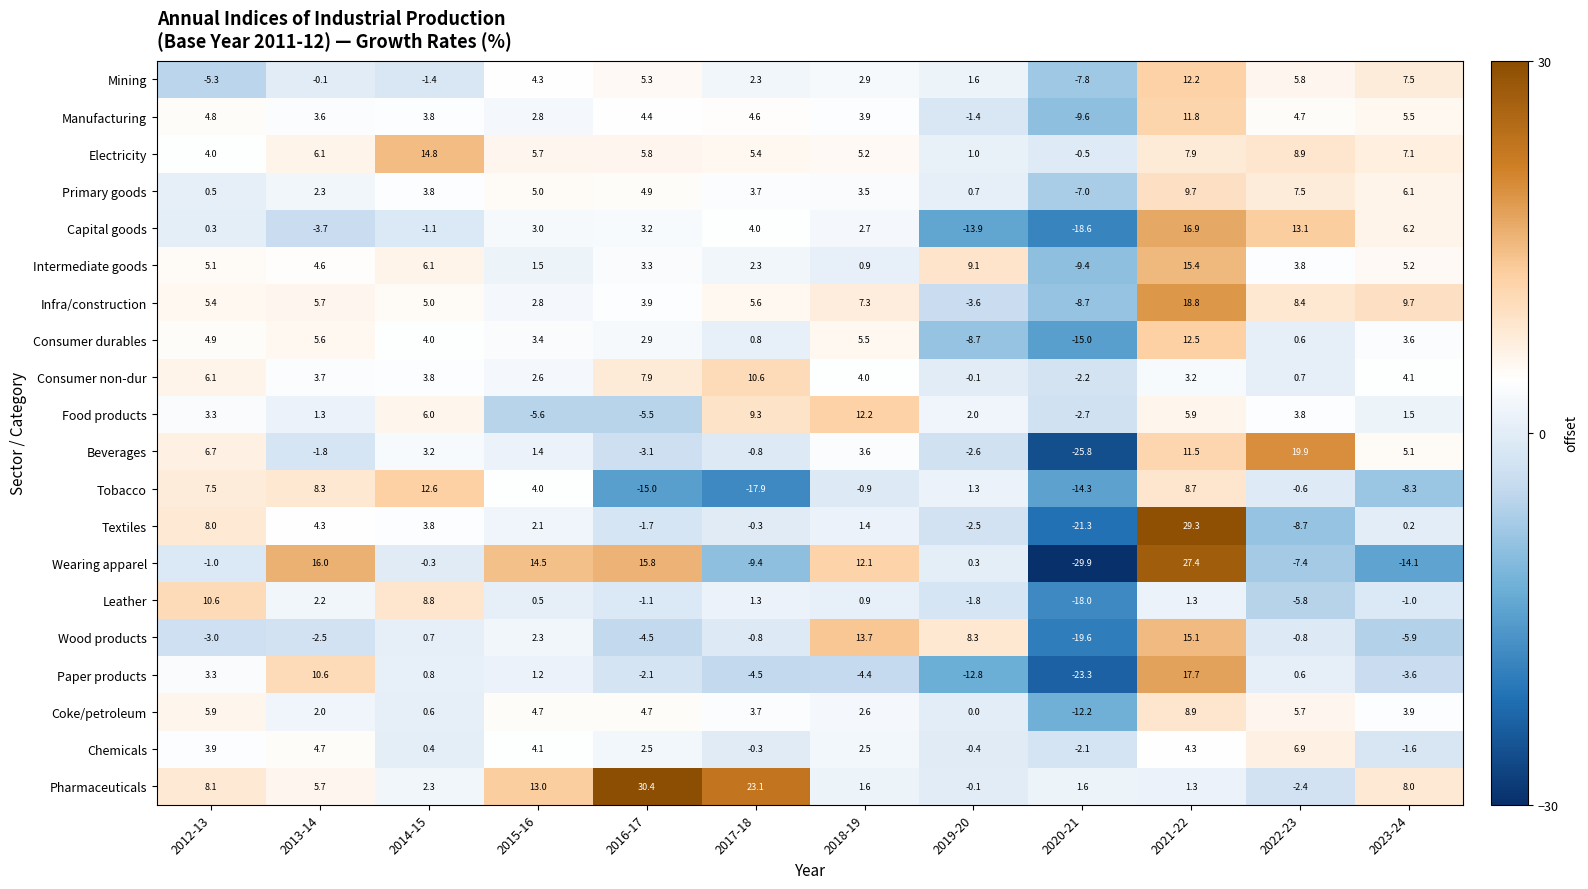

Where does the Coke/petroleum series first go above 3?

2012-13